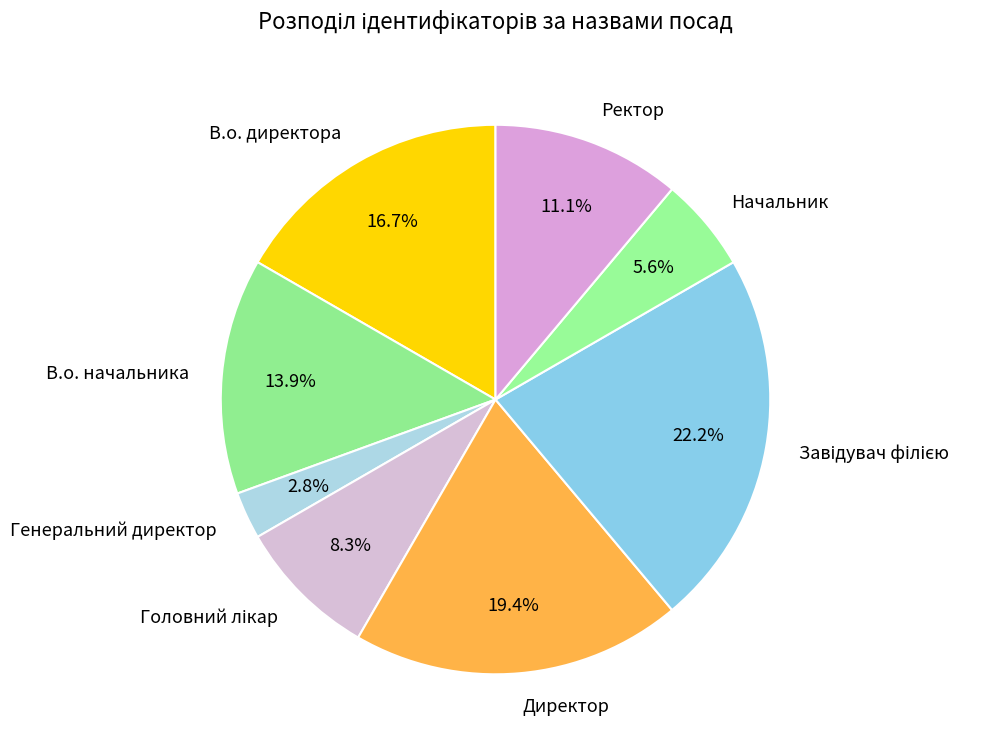

How much of the chart is everything except Директор?

80.6%